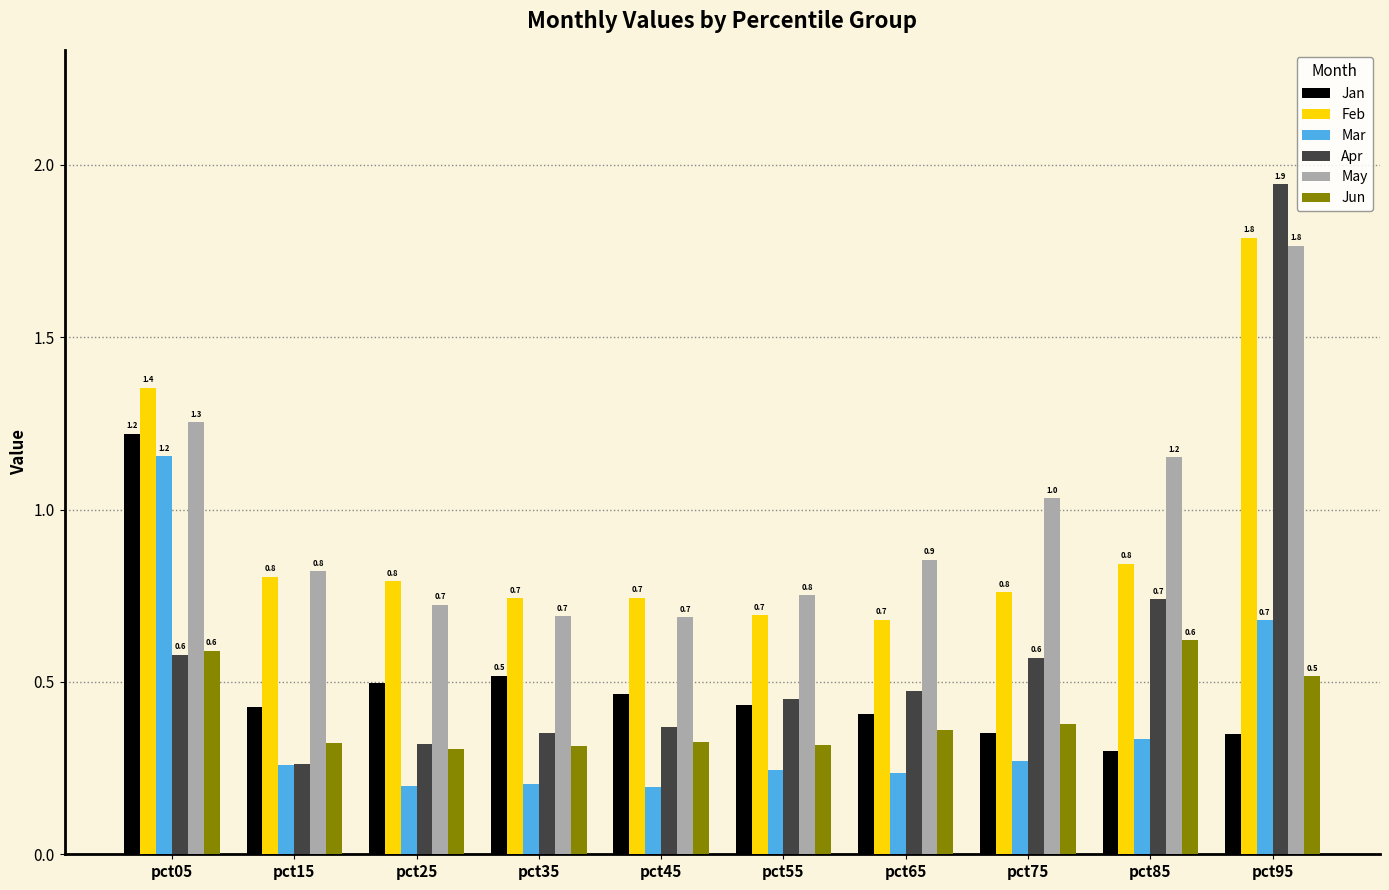

What is the difference between the maximum and minimum values in the Jan series?

0.9